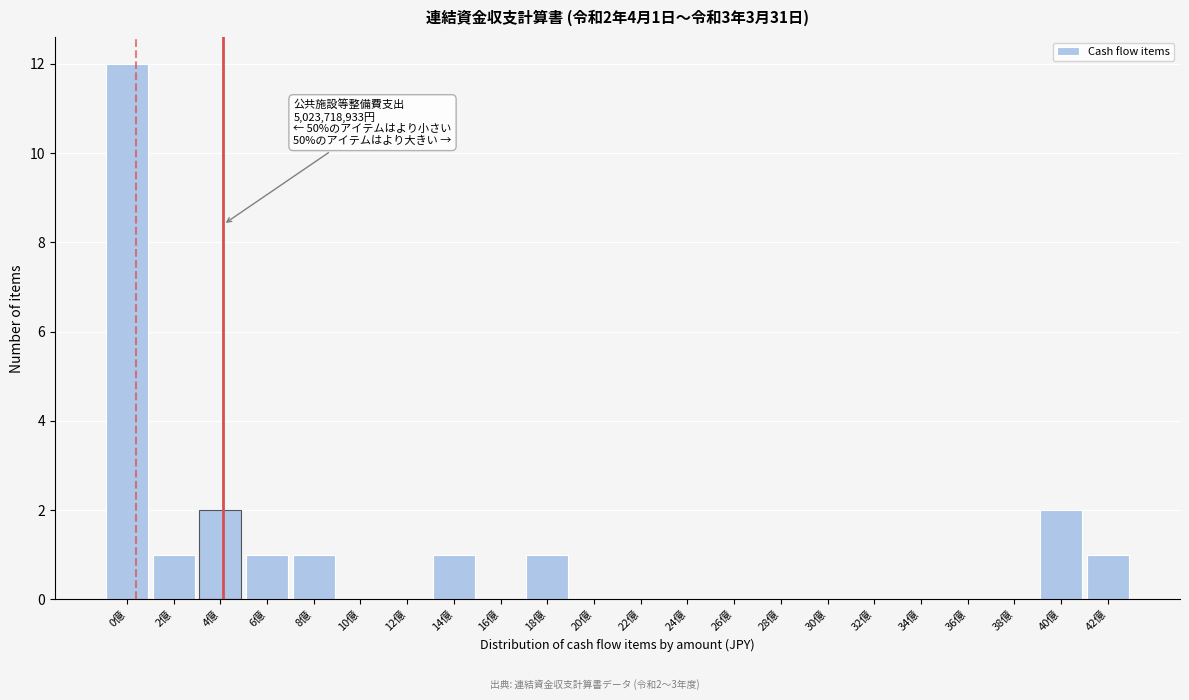

Reading left to right, transcribe all the data shown in this chart.

0億=12	2億=1	4億=2	6億=1	8億=1	10億=0	12億=0	14億=1	16億=0	18億=1	20億=0	22億=0	24億=0	26億=0	28億=0	30億=0	32億=0	34億=0	36億=0	38億=0	40億=2	42億=1